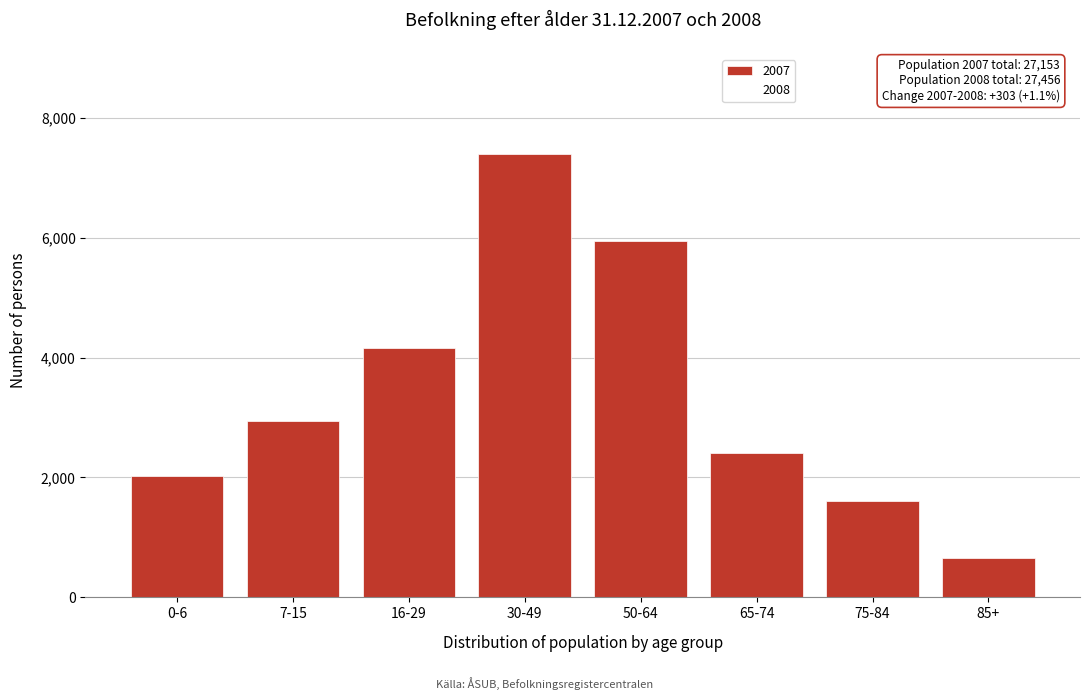

Reading left to right, what are all the values shown in this chart?

0-6=2024	7-15=2944	16-29=4166	30-49=7402	50-64=5940	65-74=2411	75-84=1603	85+=663